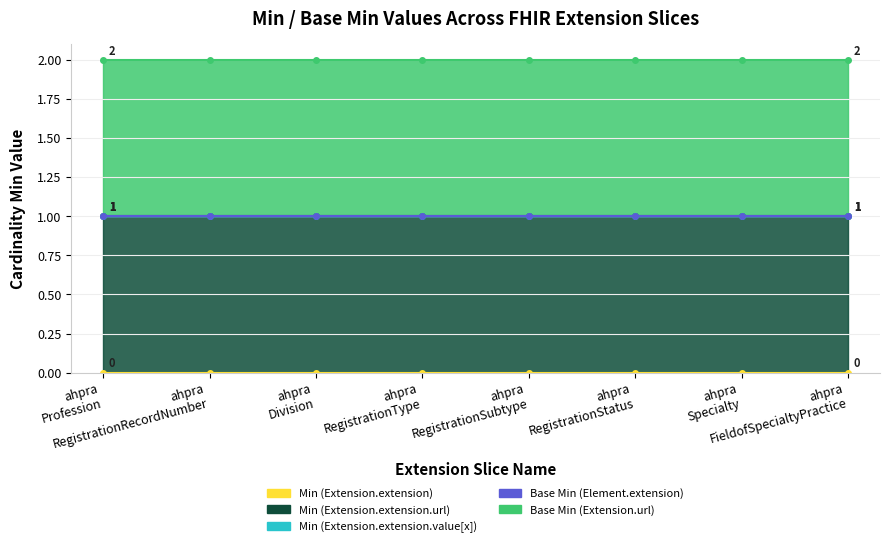

What is the label of the 8th point from the left?

ahpraFieldofSpecialtyPractice